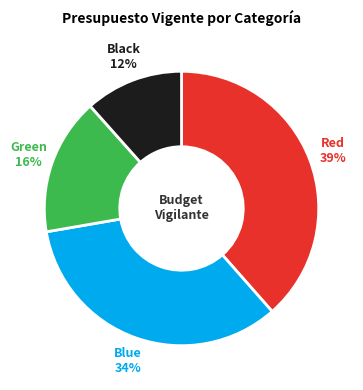

To the nearest percent, what is the difference between the largest and smallest slice percentages?

27%